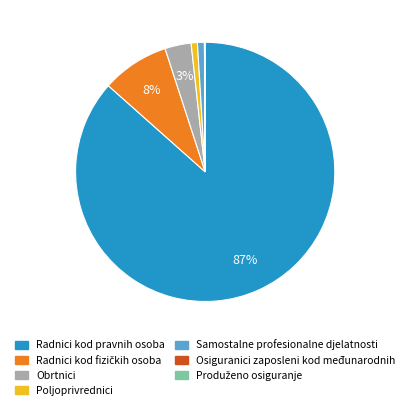

Is there a majority slice in this chart?

Yes